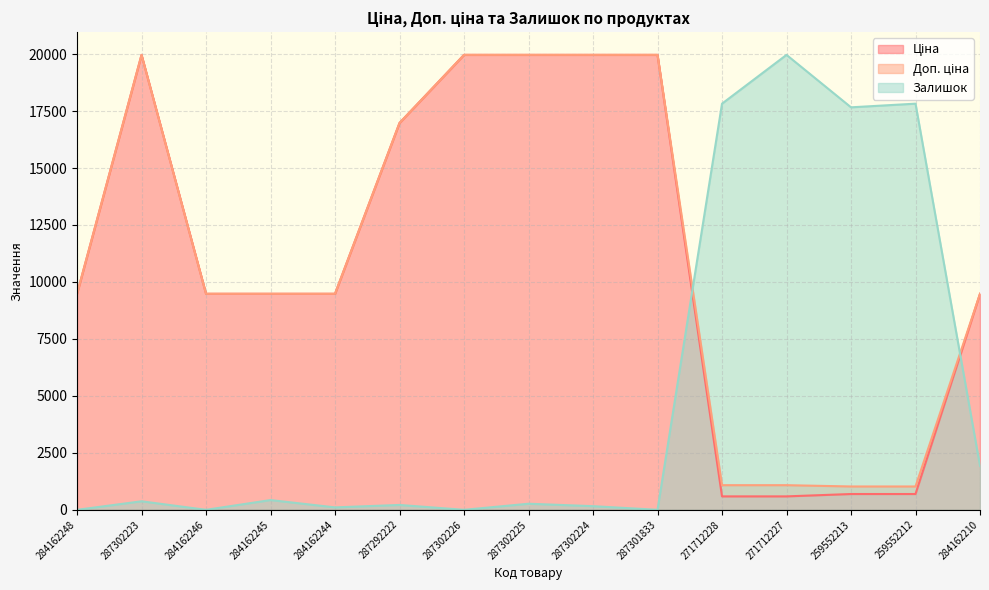

Reading right to left, list all the values displayed in this chart.

Ціна: 9480.1	693.7	693.7	589.9	589.9	19964.2	19964.2	19964.2	19964.2	16976.3	9480.1	9480.1	9480.1	19964.2	9480.1
Доп. ціна: 9480.1	1024.6	1024.6	1081.7	1081.7	19964.2	19964.2	19964.2	19964.2	16976.3	9480.1	9480.1	9480.1	19964.2	9480.1
Залишок: 1926.8	17823.2	17662.7	19964.2	17823.2	0.0	160.6	267.6	0.0	214.1	107.0	428.2	0.0	374.7	0.0